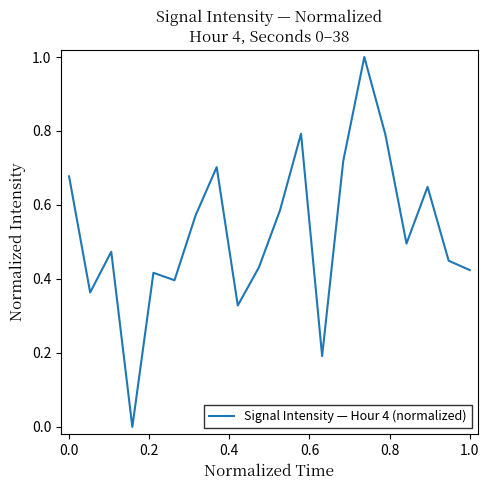

What is the difference between the maximum and minimum values?

1.0